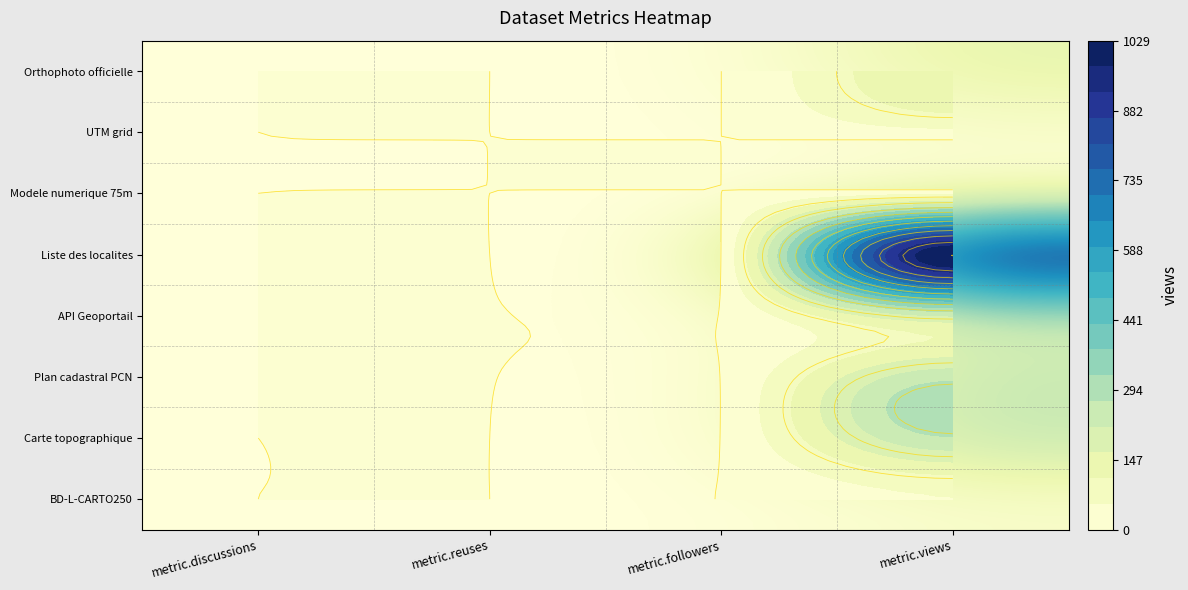

What is the total value across all series at metric.followers?

6